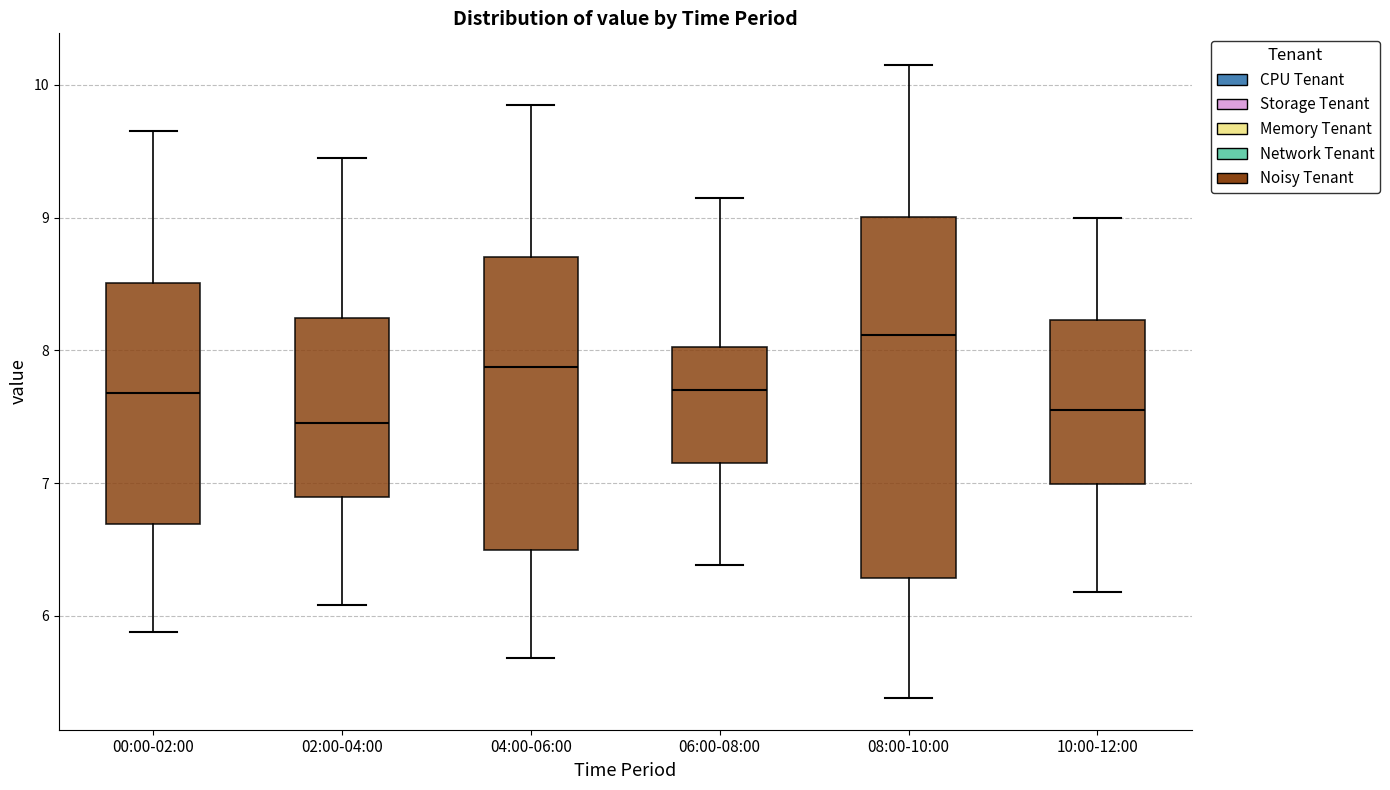

Comparing the boxes themselves (not the whiskers), which one is the tallest?

08:00-10:00